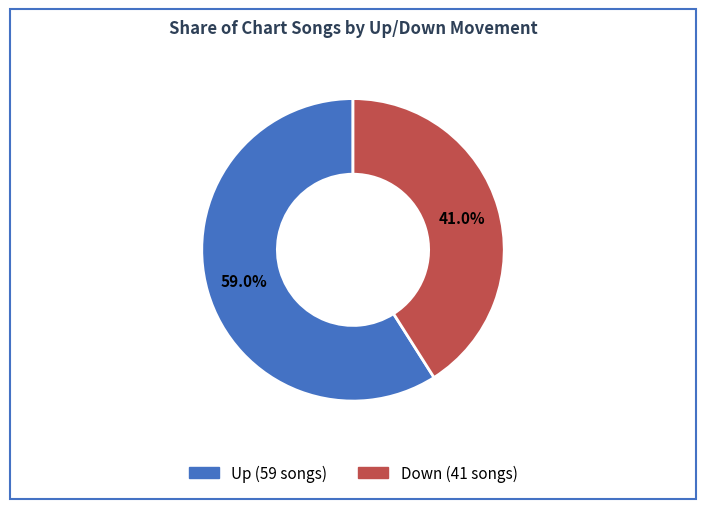

To the nearest percent, what is the average slice percentage?

50%